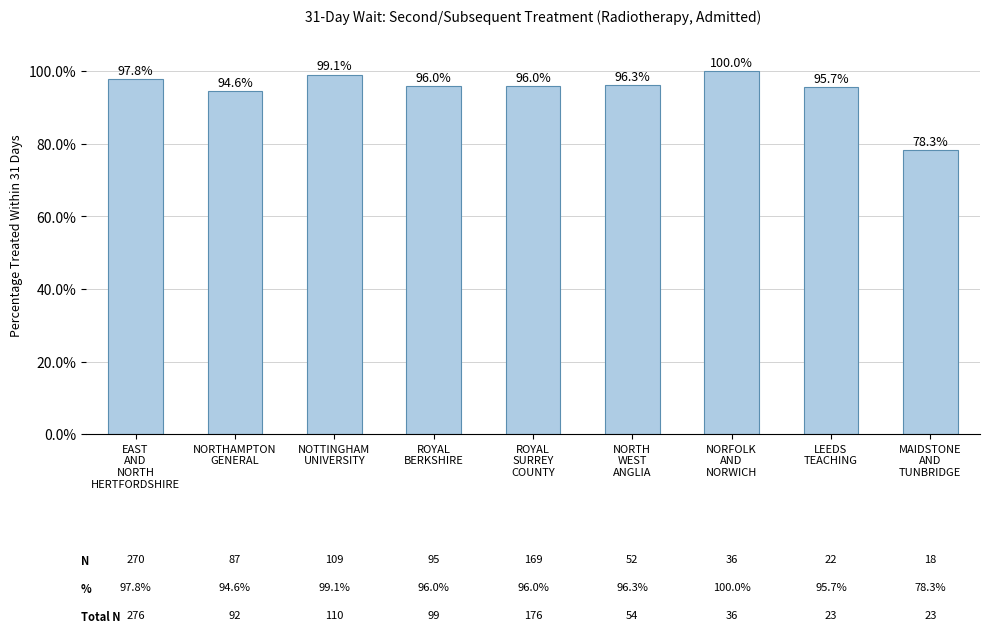

At which category does the chart reach its minimum across all series?

MAIDSTONE
AND
TUNBRIDGE